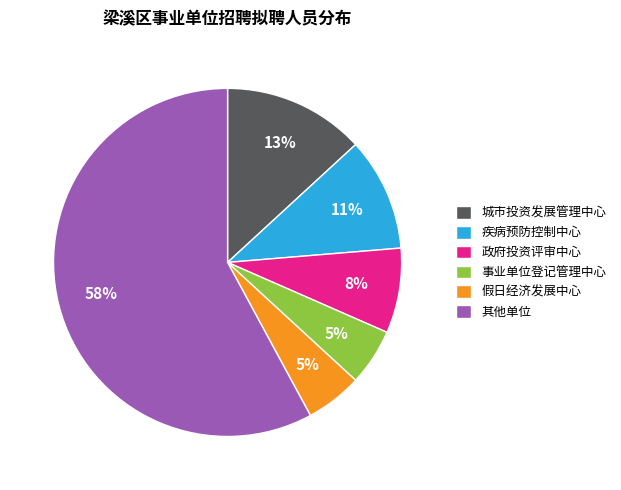

To the nearest percent, what portion does 城市投资发展管理中心 represent?

13%